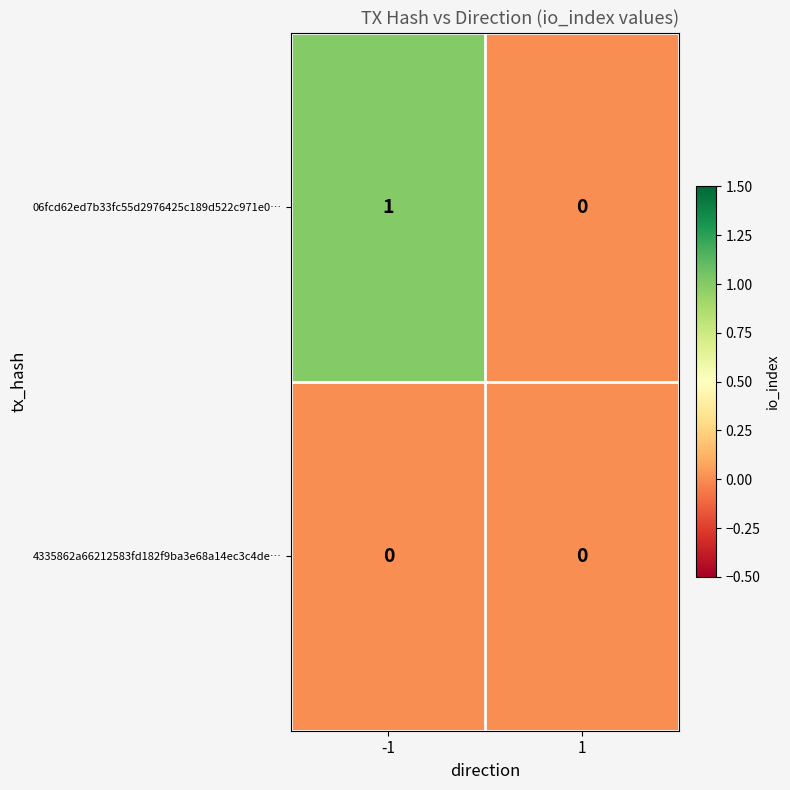

True or false: 06fcd62ed7b33fc55d2976425c189d522c971e0… has a value of -1 at 1.

False